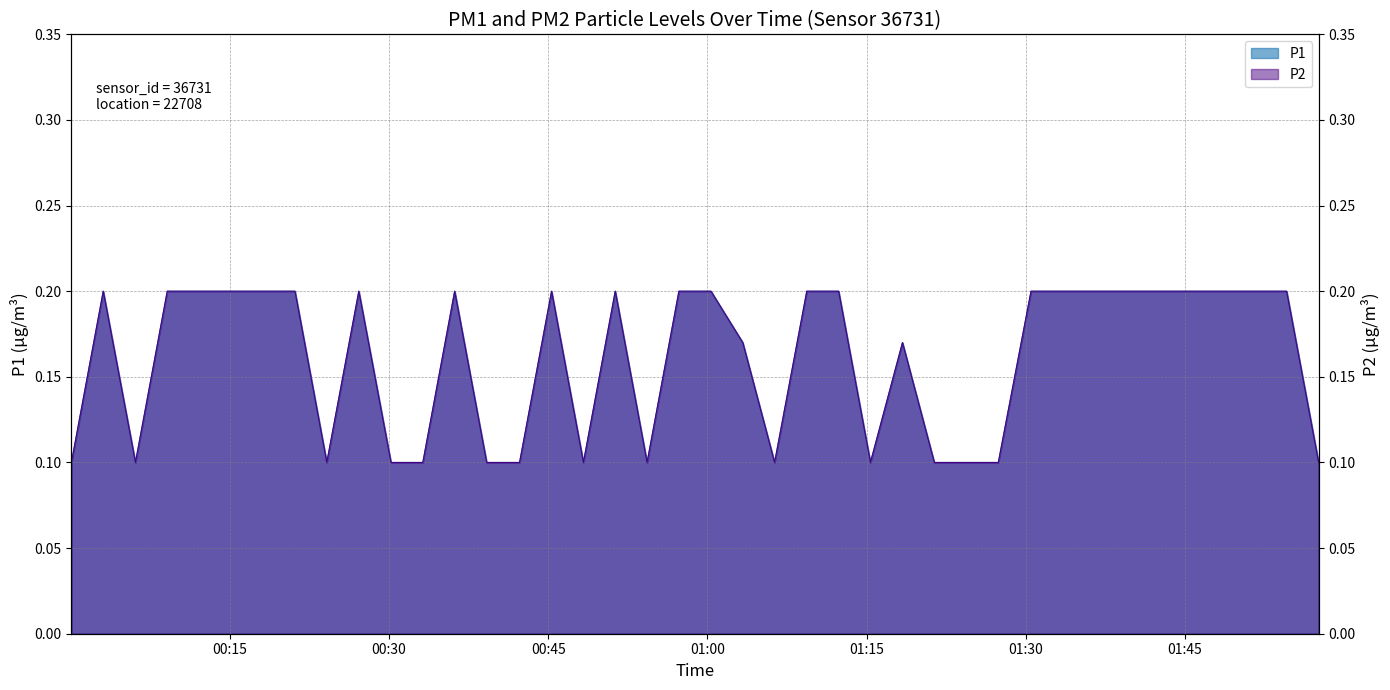

How many lines are shown in the chart?

2